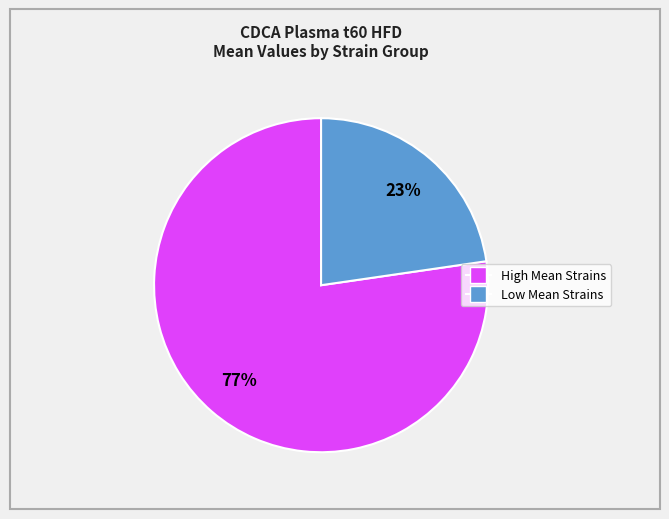

To the nearest percent, what is the average slice percentage?

50%